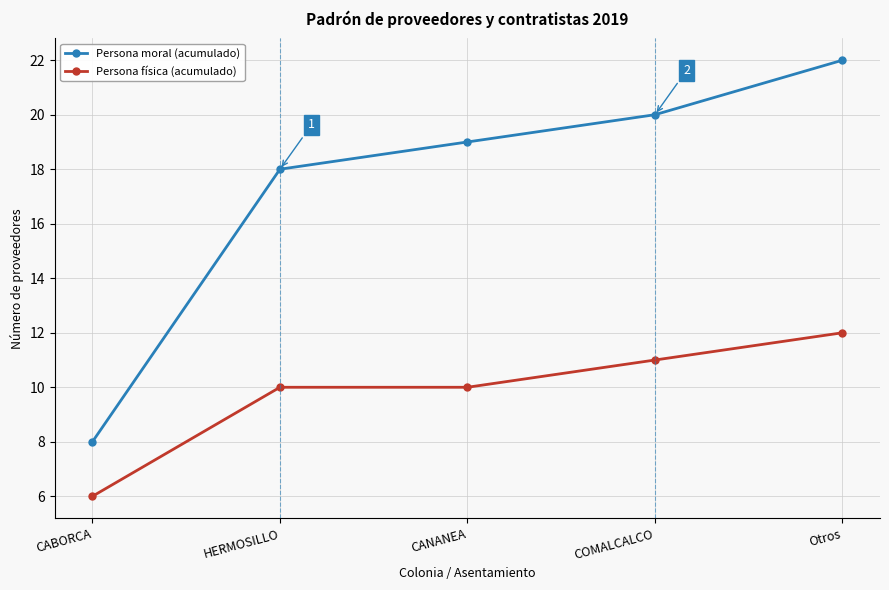

Count the number of data series in this chart.

2